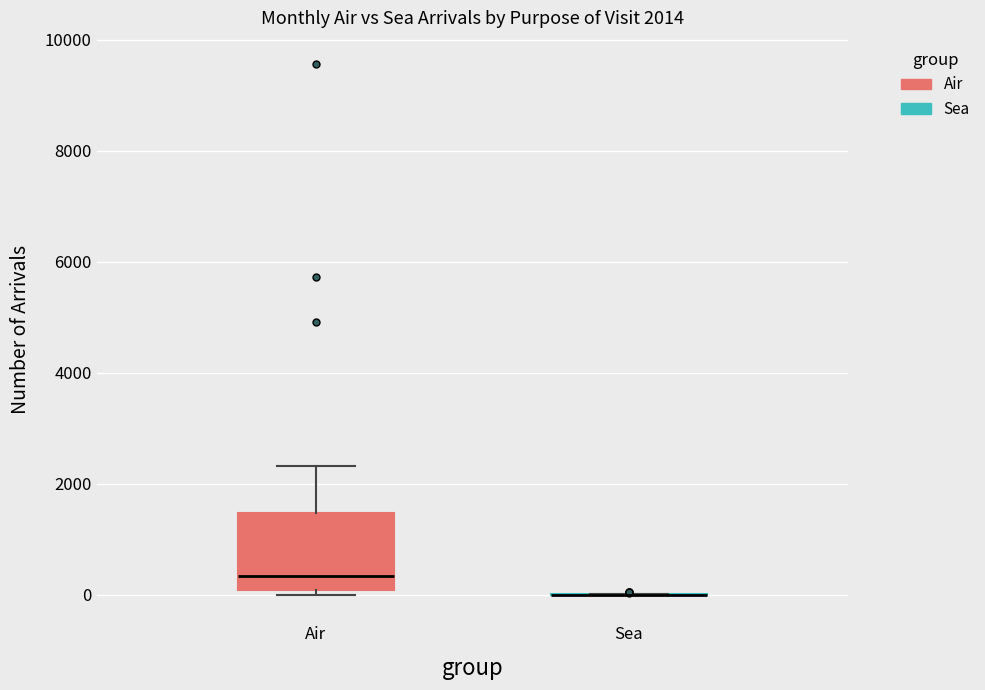

Comparing the boxes themselves (not the whiskers), which one is the tallest?

Air